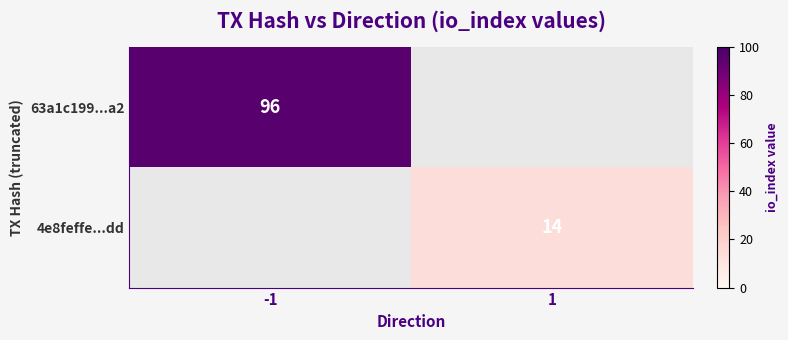

How many distinct data groups are displayed?

2